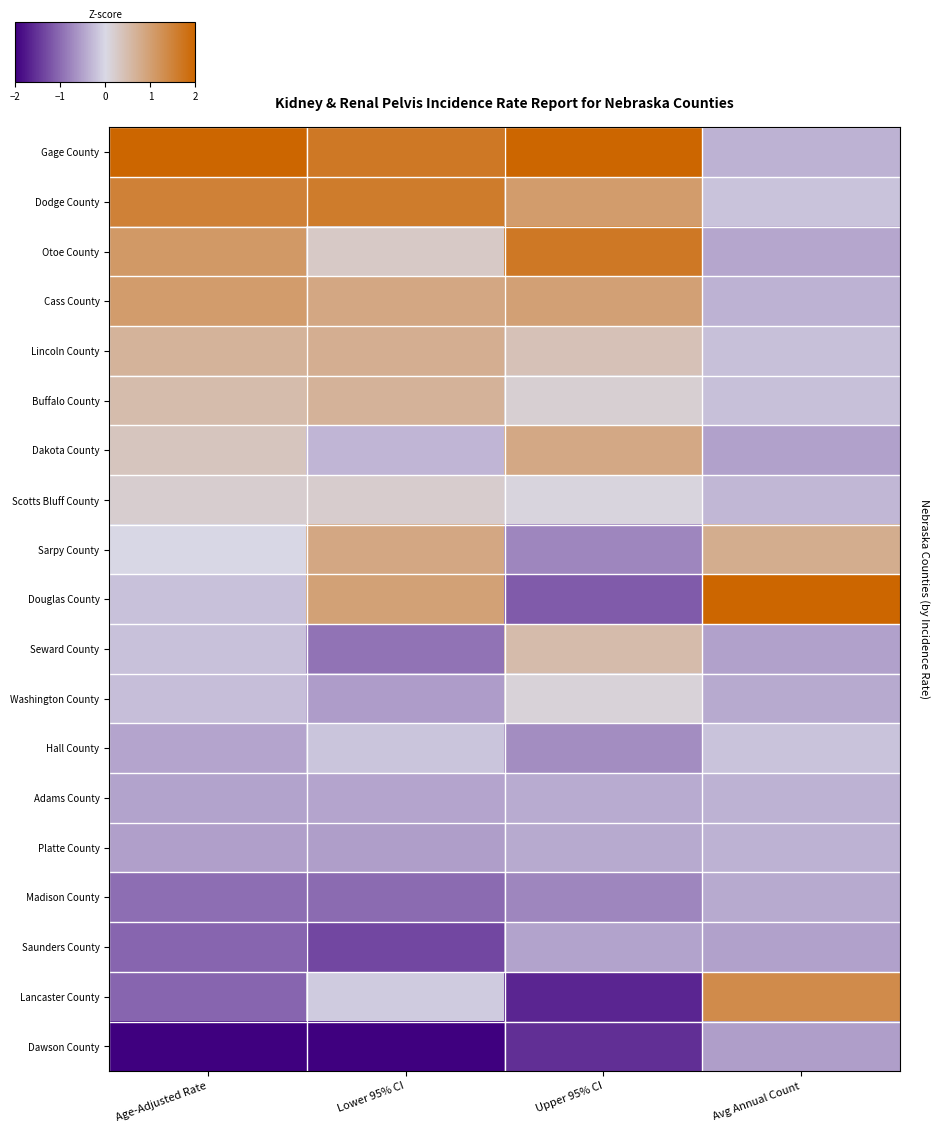

What is the greatest value displayed?

3.8